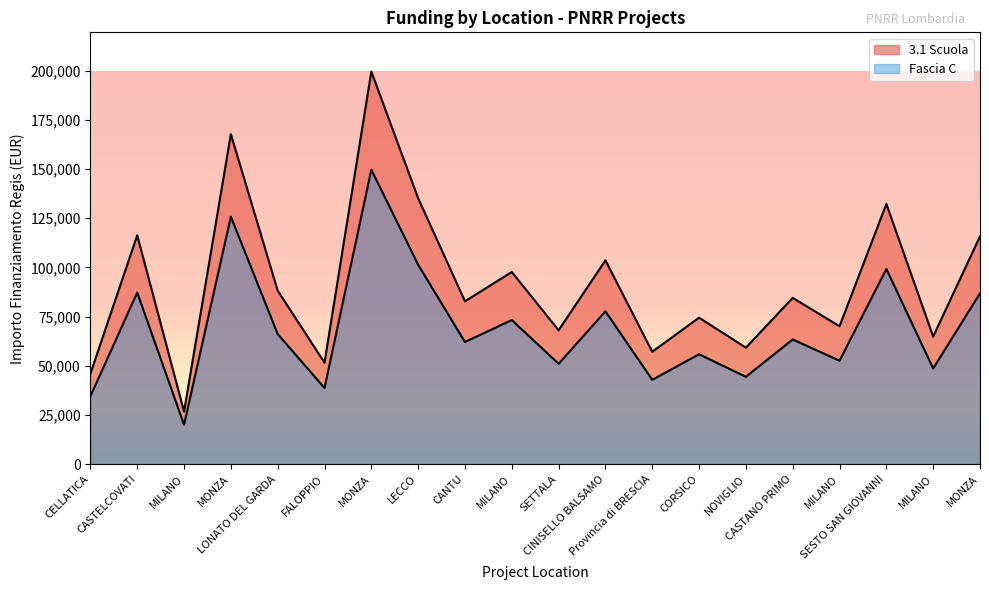

How many data points in Fascia C are above 63404?

10